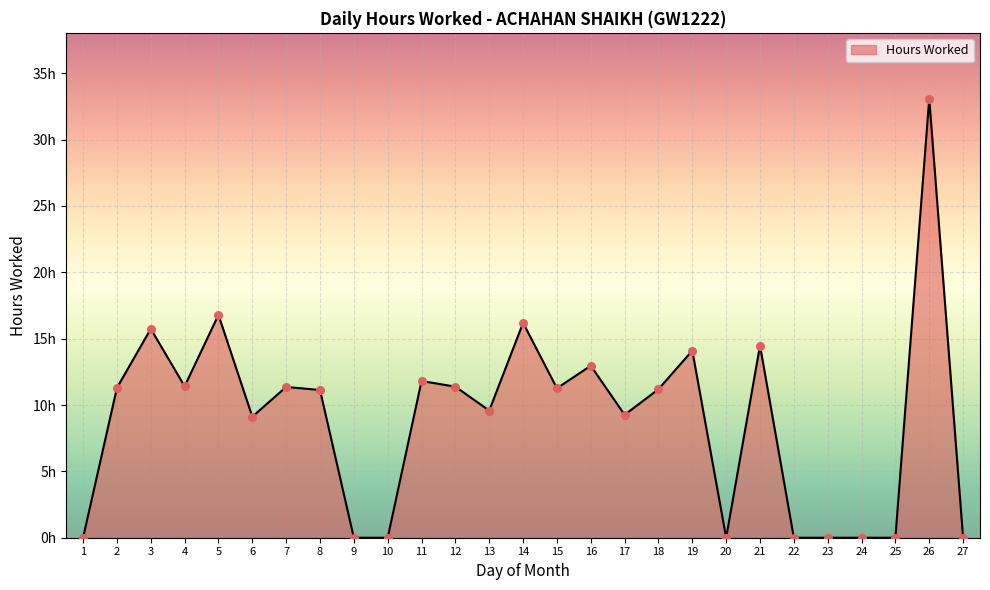

What is the change in value from 1 to 11?

+11.8